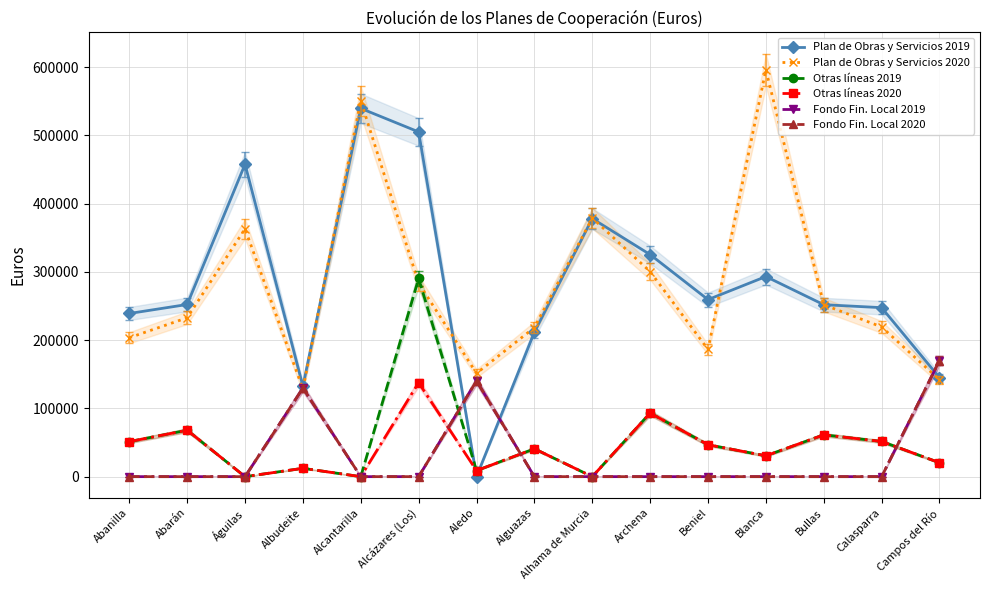

What are all the series names shown in the legend?

Plan de Obras y Servicios 2019, Plan de Obras y Servicios 2020, Otras líneas 2019, Otras líneas 2020, Fondo Fin. Local 2019, Fondo Fin. Local 2020